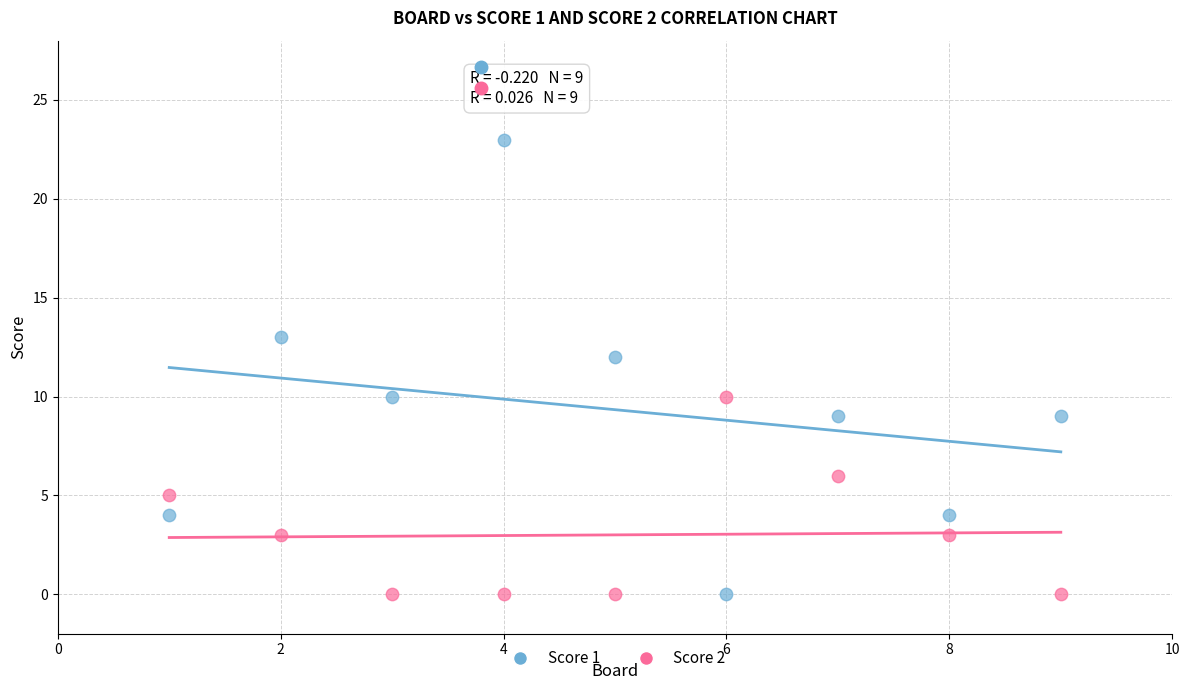

Which series has the widest spread of Y values?

Score 1